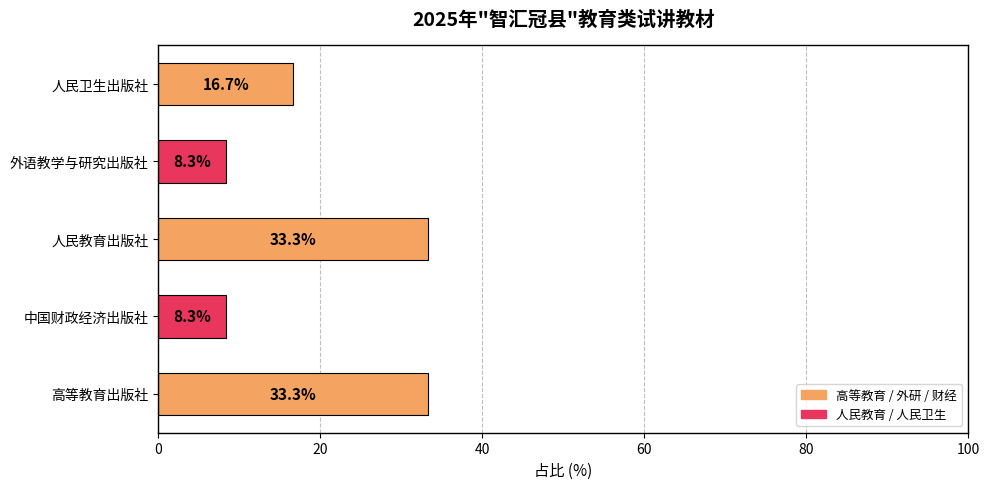

Where is the data nearest to the value 20?

人民卫生出版社